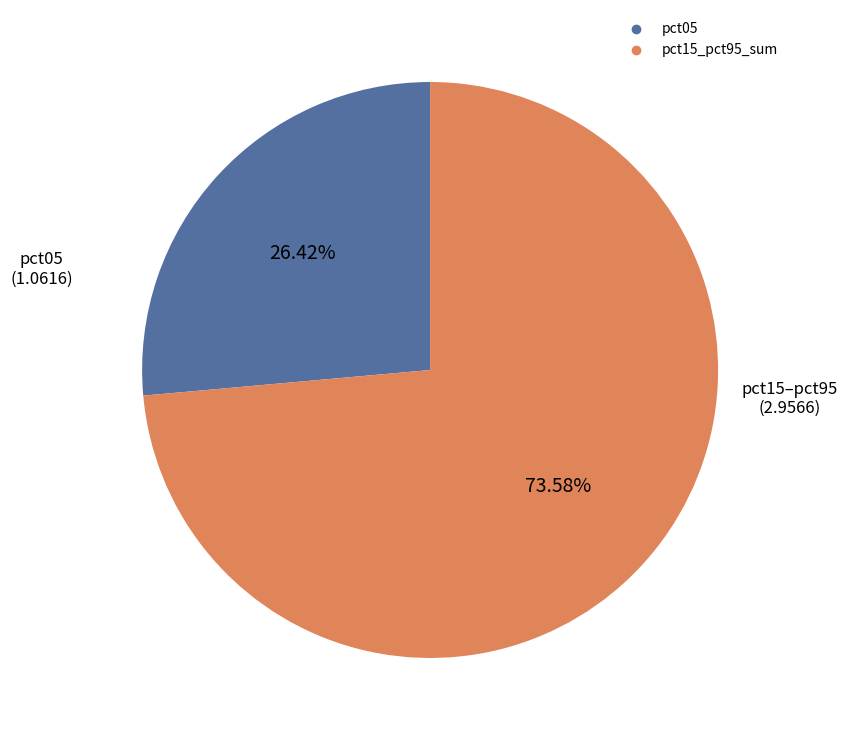

Is there any slice that represents more than half of the pie?

Yes